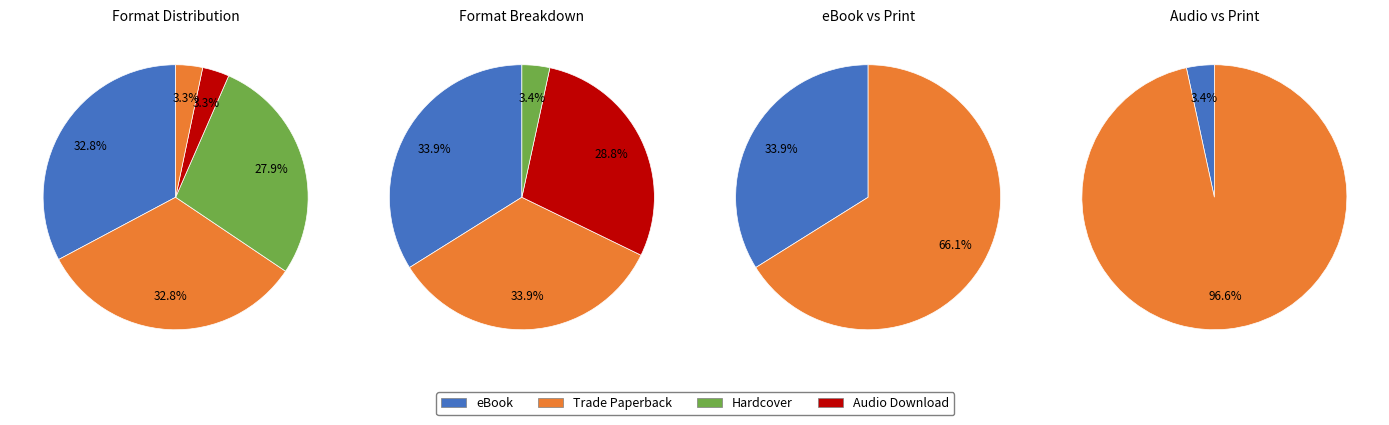

Does Audio Download account for over 50% of the chart?

No